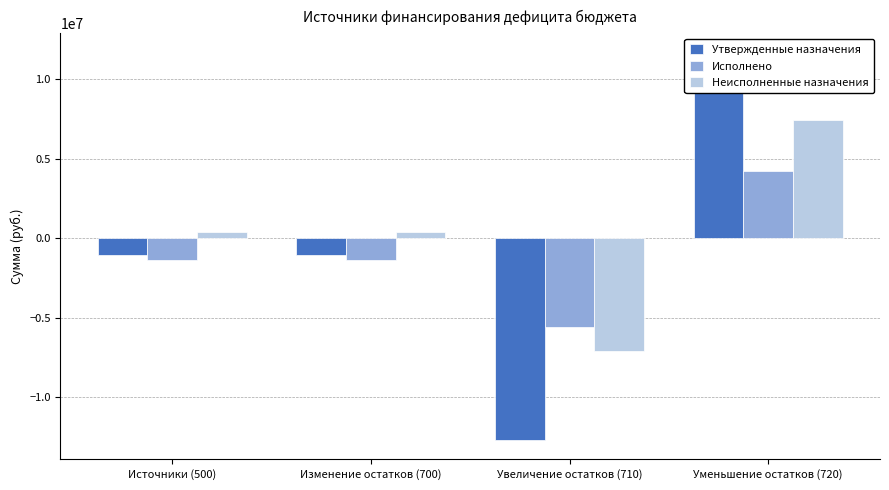

What is the smallest value displayed?

-12682959.0